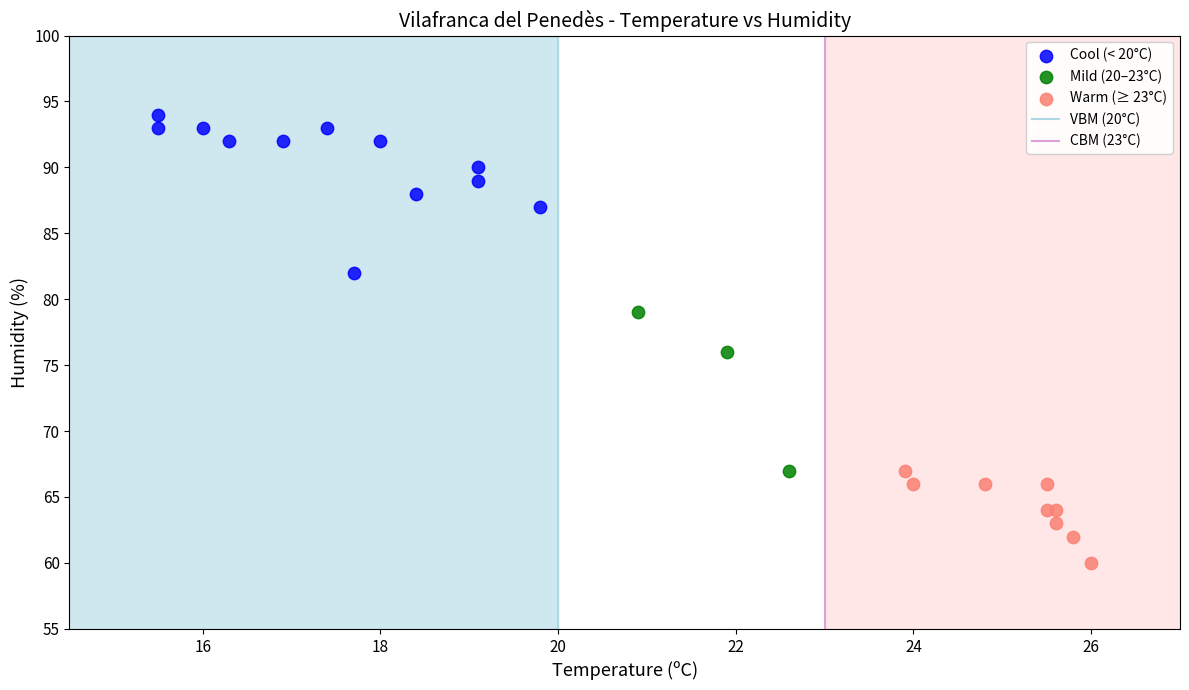

Which series contains the highest Y value?

Cool (< 20°C)